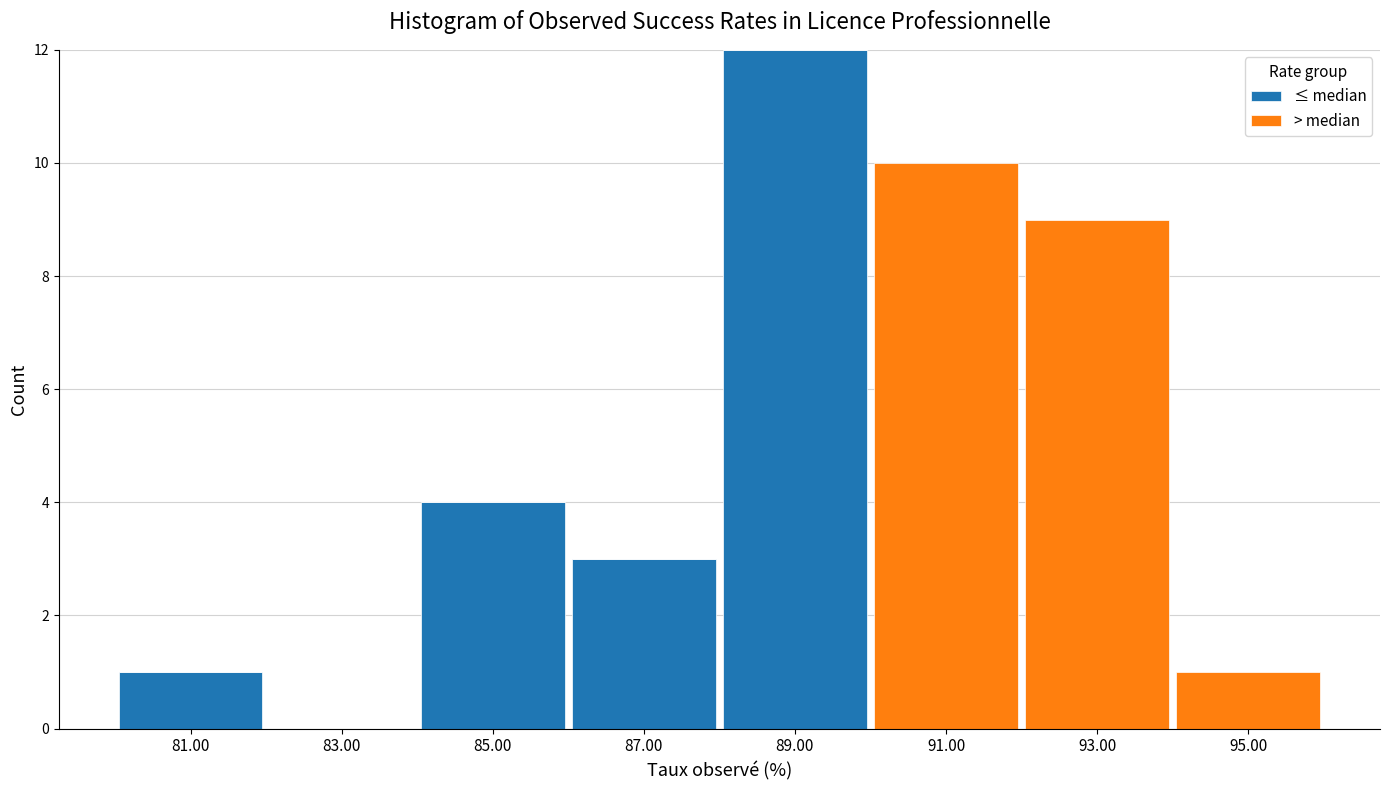

What is the total height of the stacked bar covering 80 to 82 on the x-axis? The values are not printed on the chart, so give them approximately, as read against the axis.

1